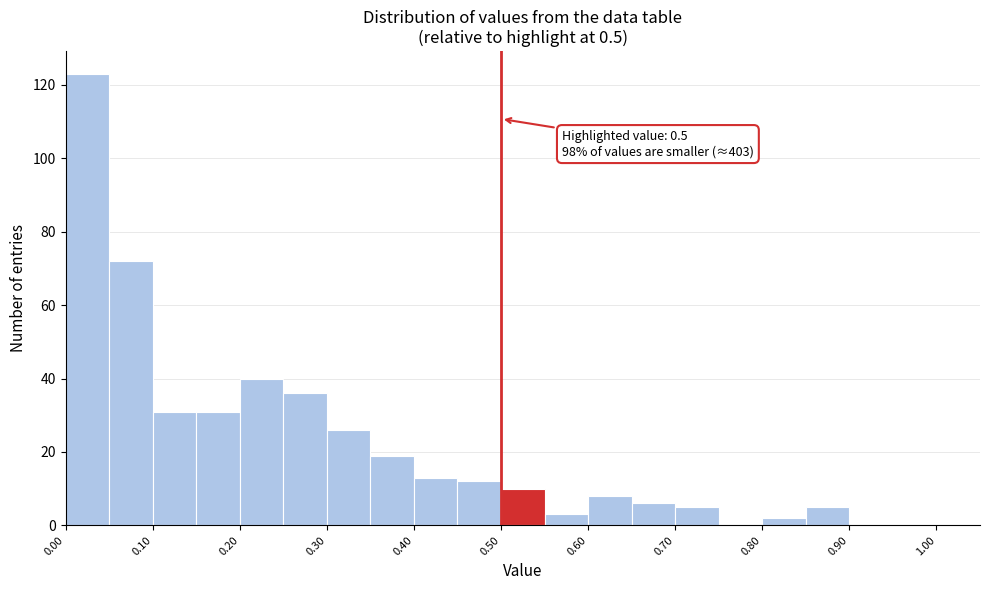

Over which range of the x-axis is the bar tallest?

0.00 to 0.05